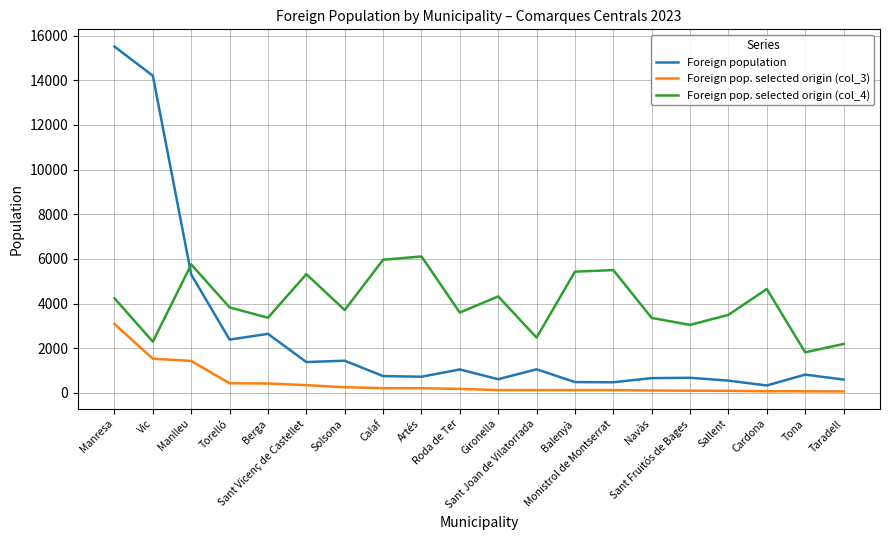

At which label does Foreign population reach its peak?

Manresa